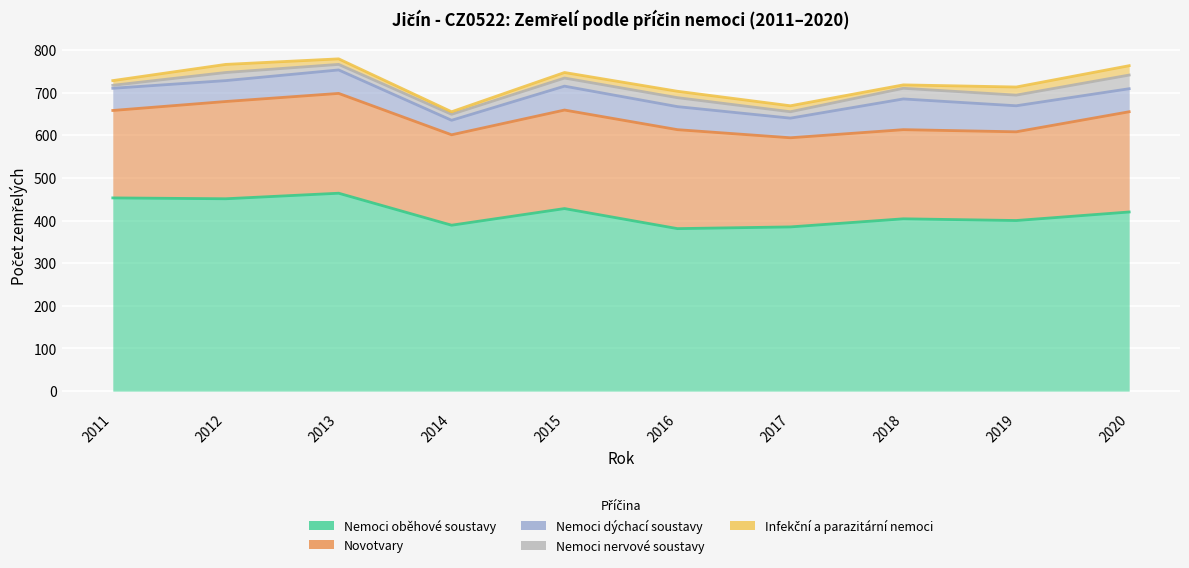

True or false: Novotvary and Nemoci nervové soustavy intersect in this chart.

False